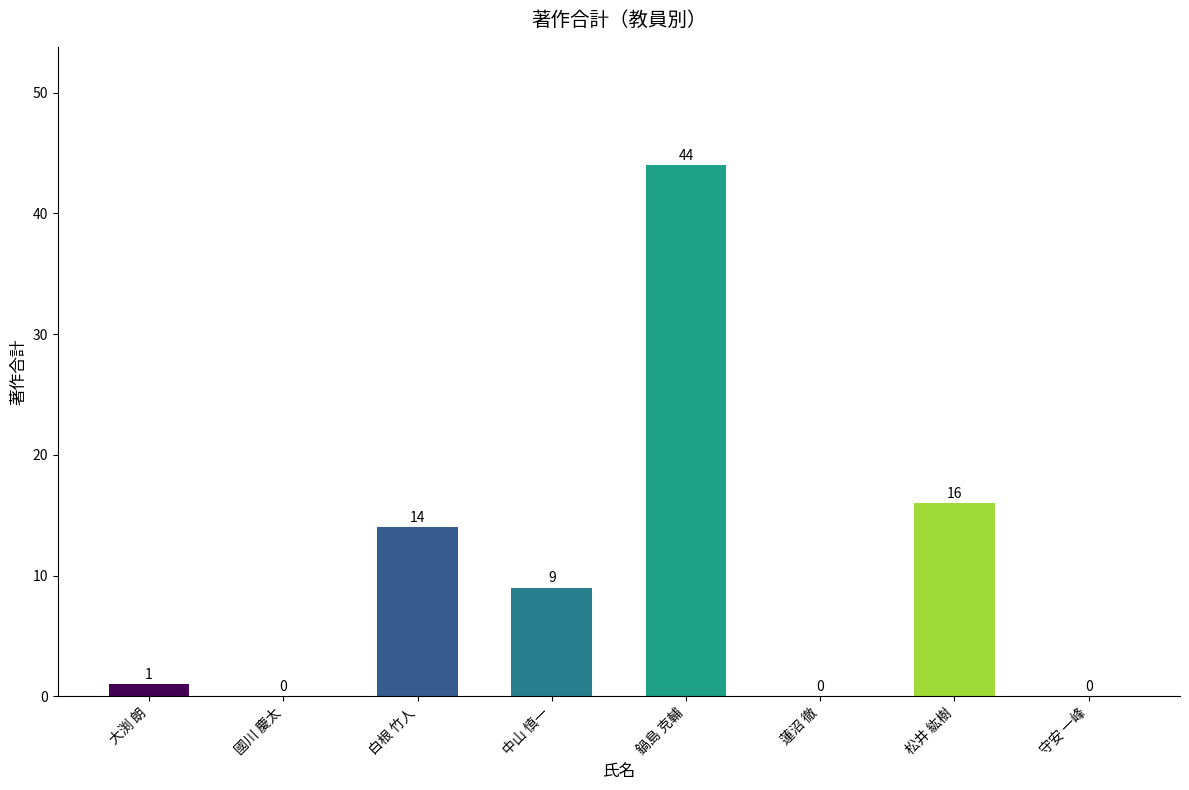

Reading left to right, list all the values displayed in this chart.

1	0	14	9	44	0	16	0